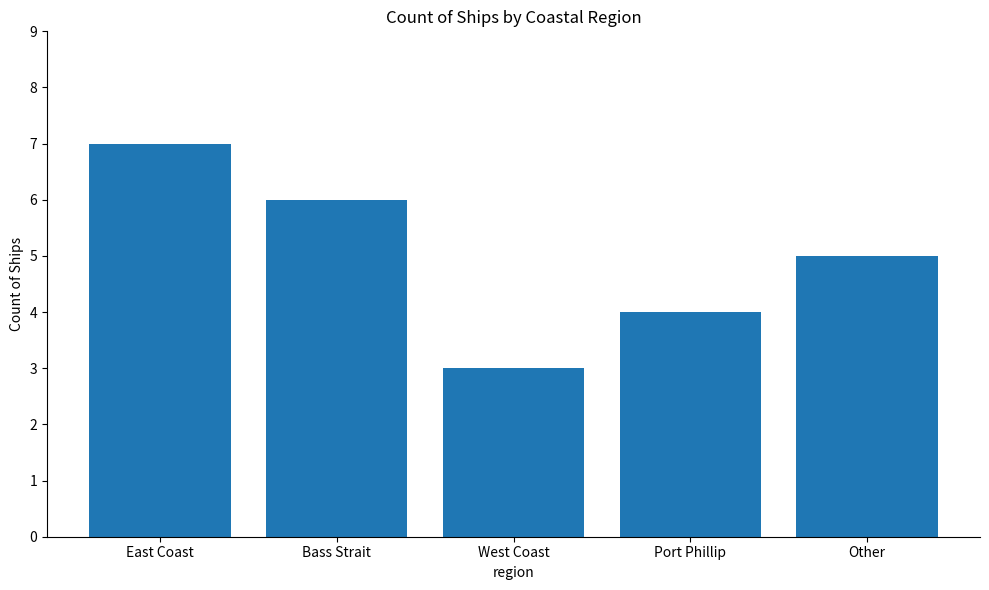

What position from the left is Bass Strait?

2